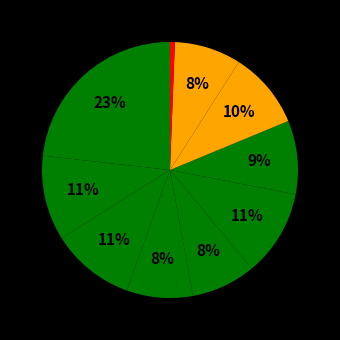

How many segments does this pie chart have?

10